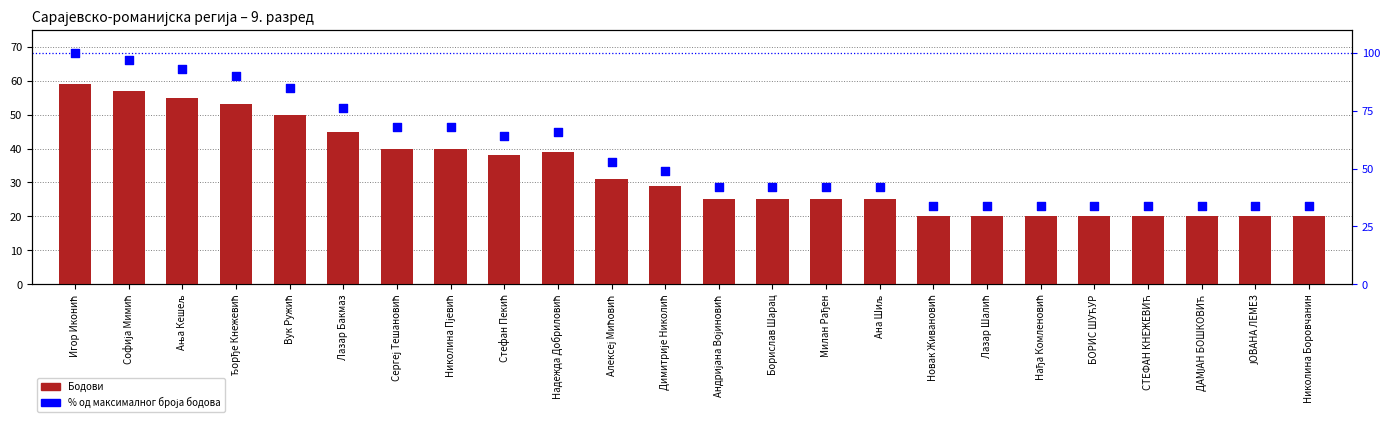

At which category is the sum across all series the highest?

Игор Иконић